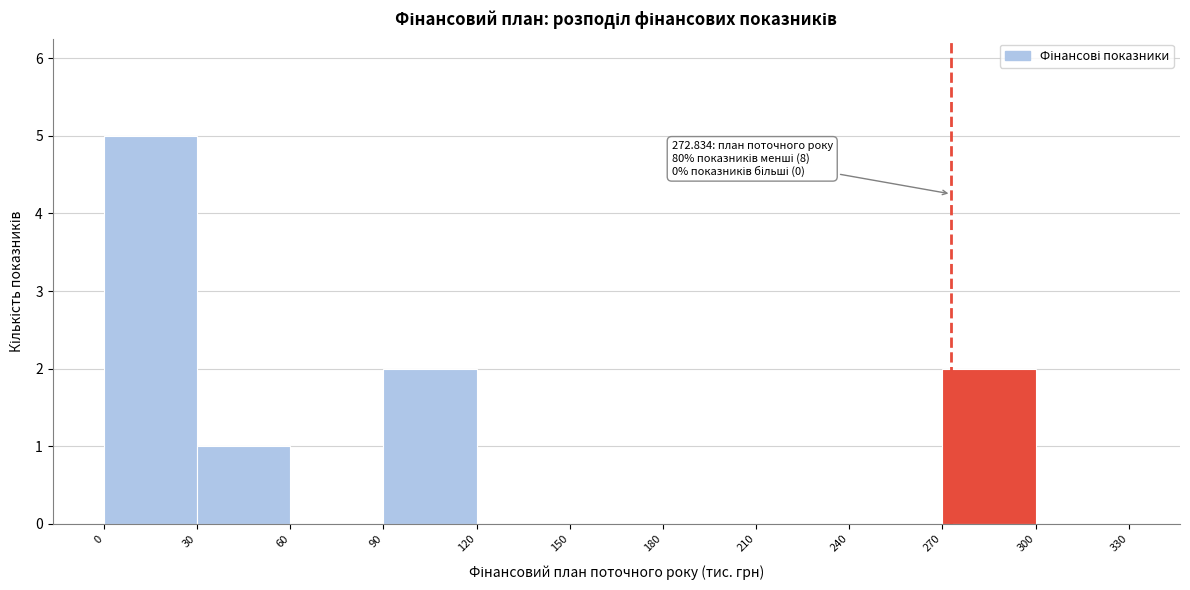

Which range on the x-axis has the tallest bar?

0 to 30